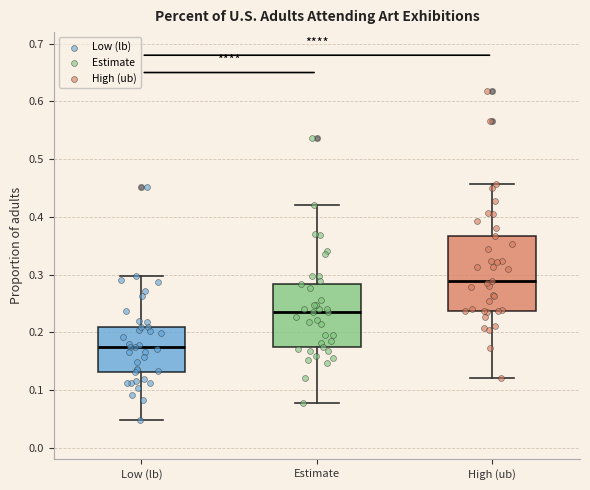

Comparing the boxes themselves (not the whiskers), which one is the tallest?

High (ub)